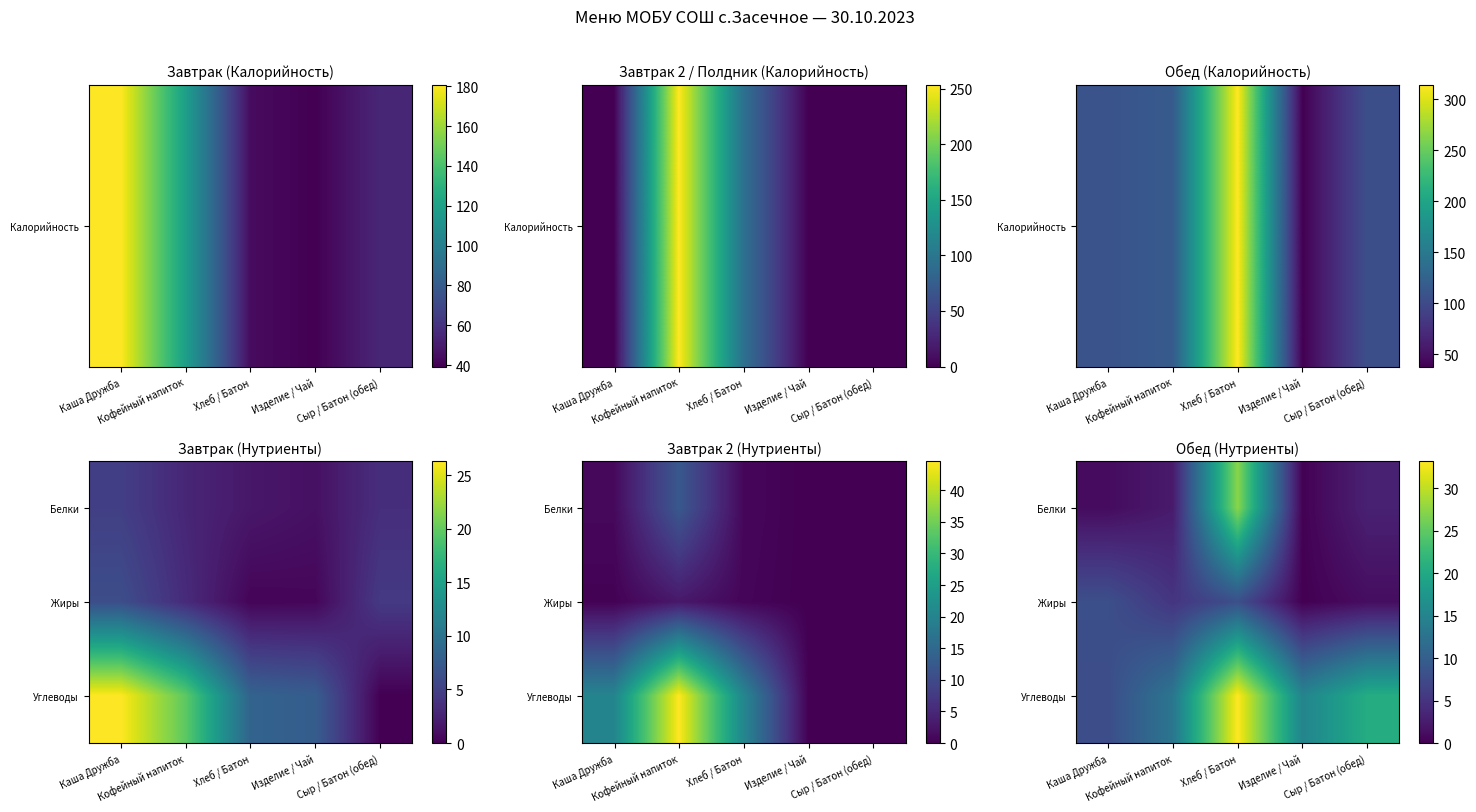

Which category has the highest value in the Углеводы series?

Хлеб / Батон